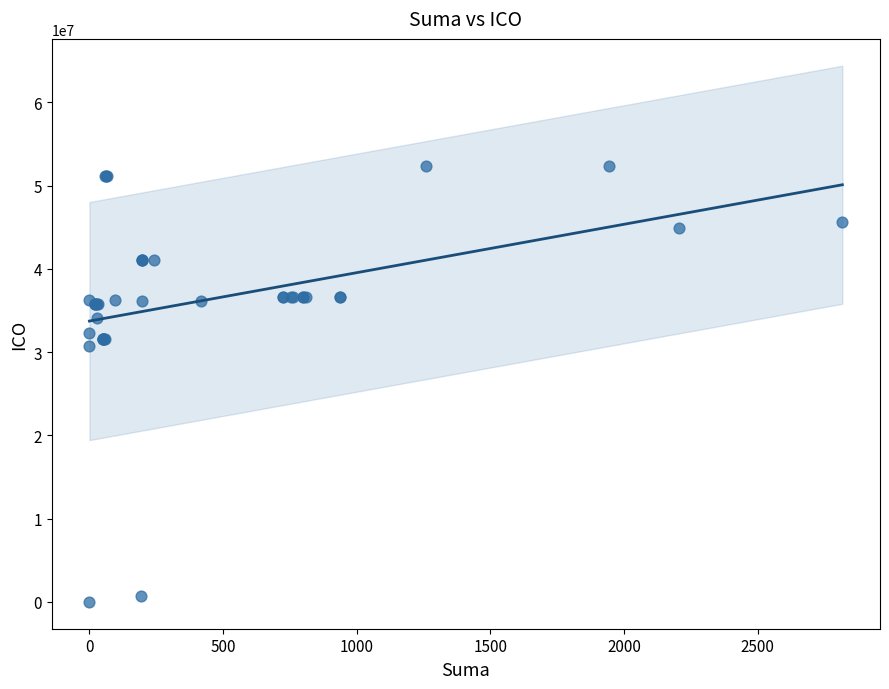

What Y value in the scatter plot is closest to 26151277?

30721644